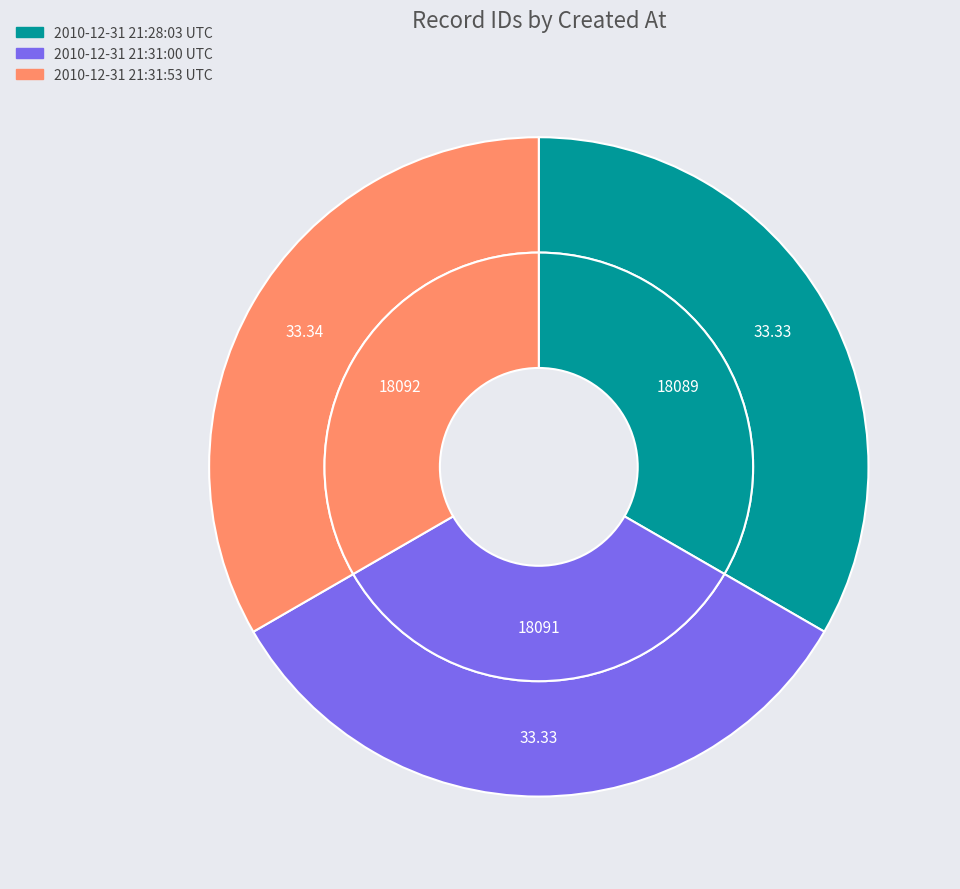

Rank the categories by value from highest to lowest.

2010-12-31 21:31:53 UTC, 2010-12-31 21:31:00 UTC, 2010-12-31 21:28:03 UTC